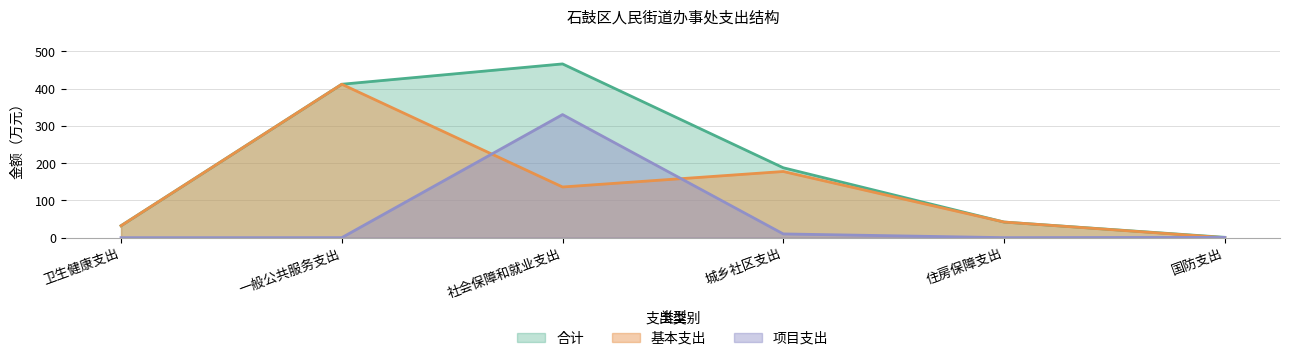

What is the total value across all series at 国防支出?

1.6